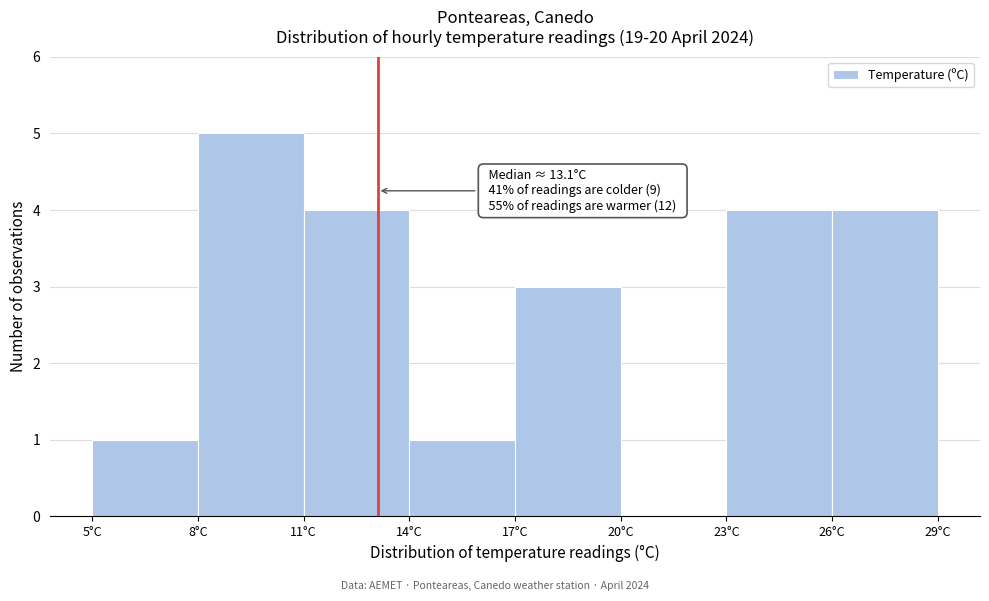

Which range on the x-axis has the tallest bar?

8 to 11